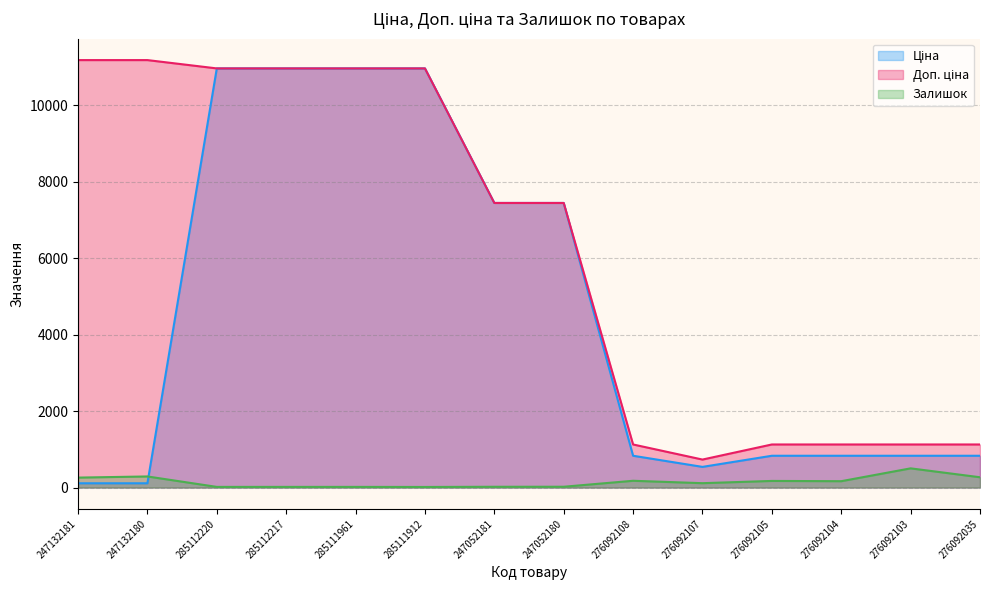

What is the total value across all series at 247132181?

11553.8